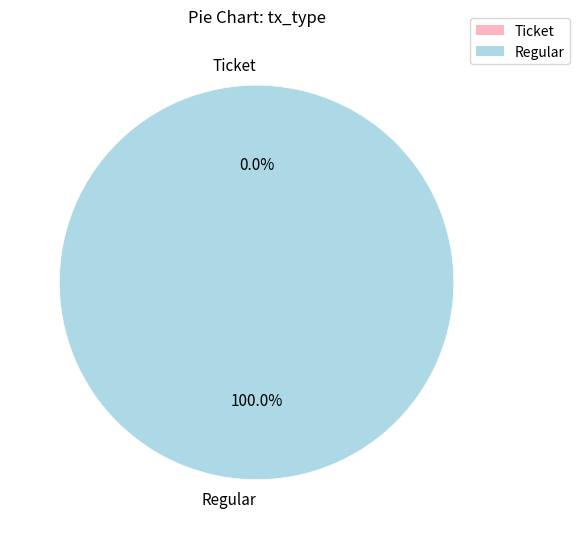

Rank the categories by value from highest to lowest.

Regular, Ticket